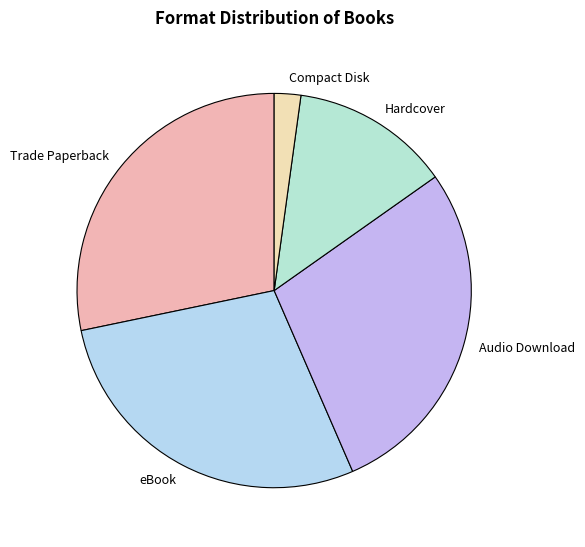

What is the smallest slice in the pie chart?

Compact Disk